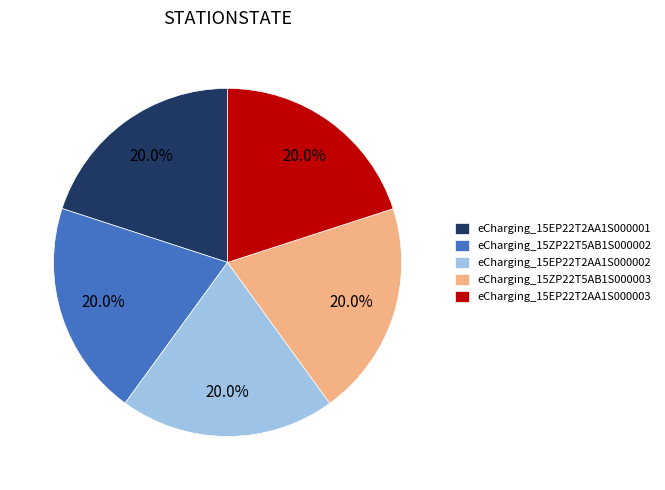

Count the number of slices in the pie.

5